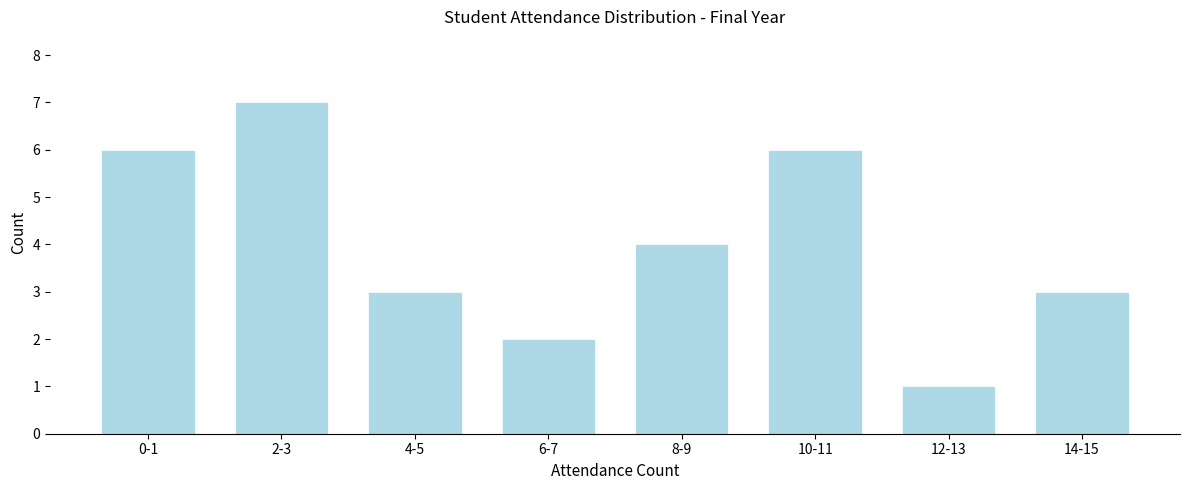

Reading left to right, what are all the values shown in this chart?

6	7	3	2	4	6	1	3